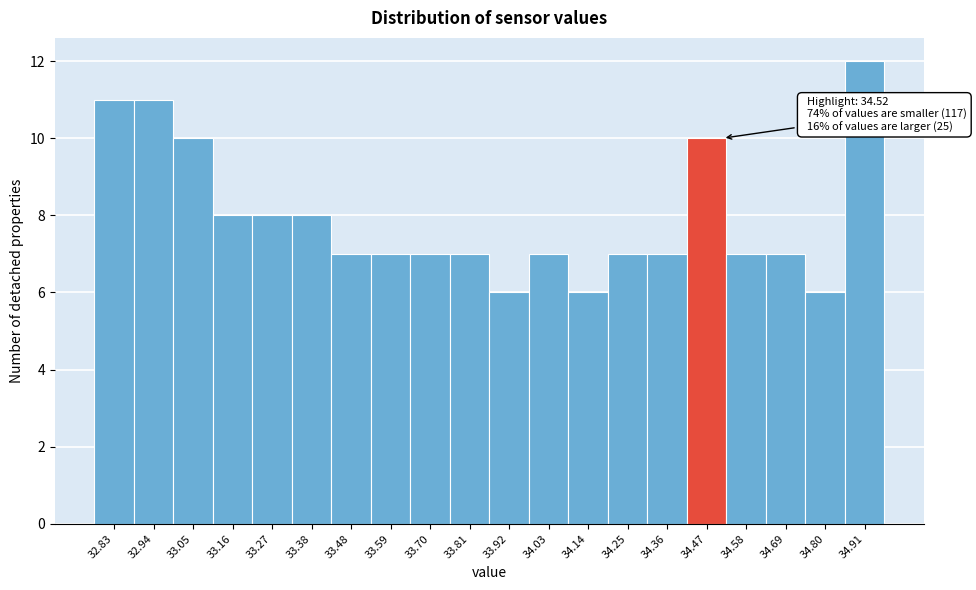

Over which range of the x-axis is the bar tallest?

34.86 to 34.97